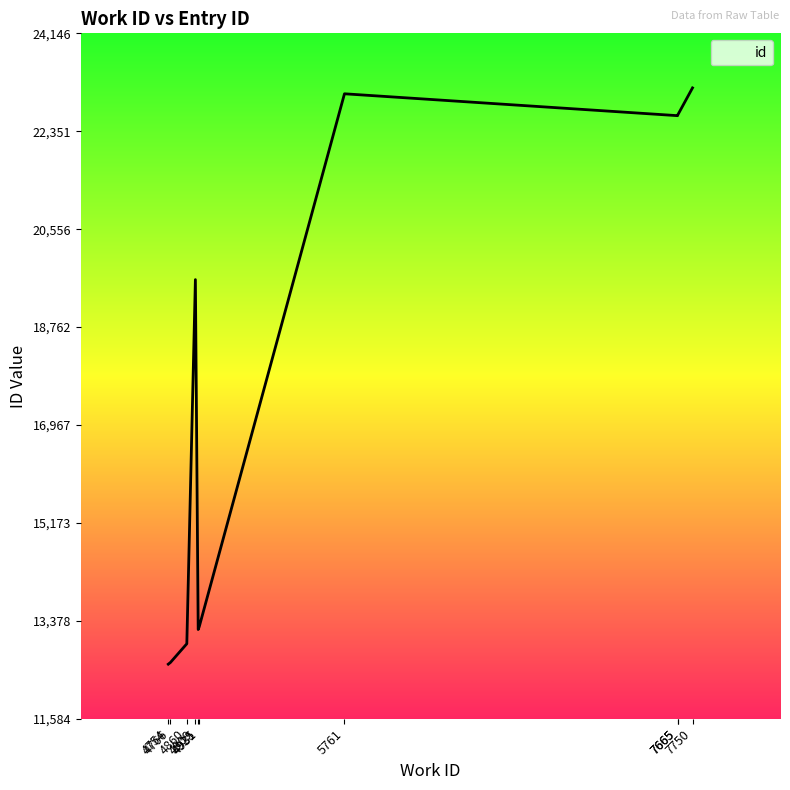

What is the maximum value shown in the chart?

23146